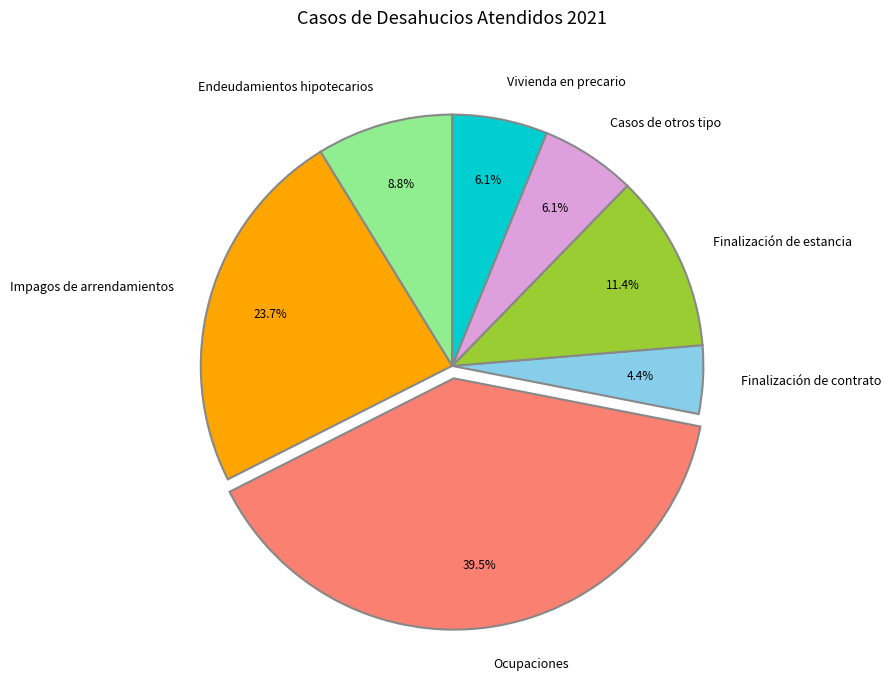

Which category has the biggest portion of the pie?

Ocupaciones